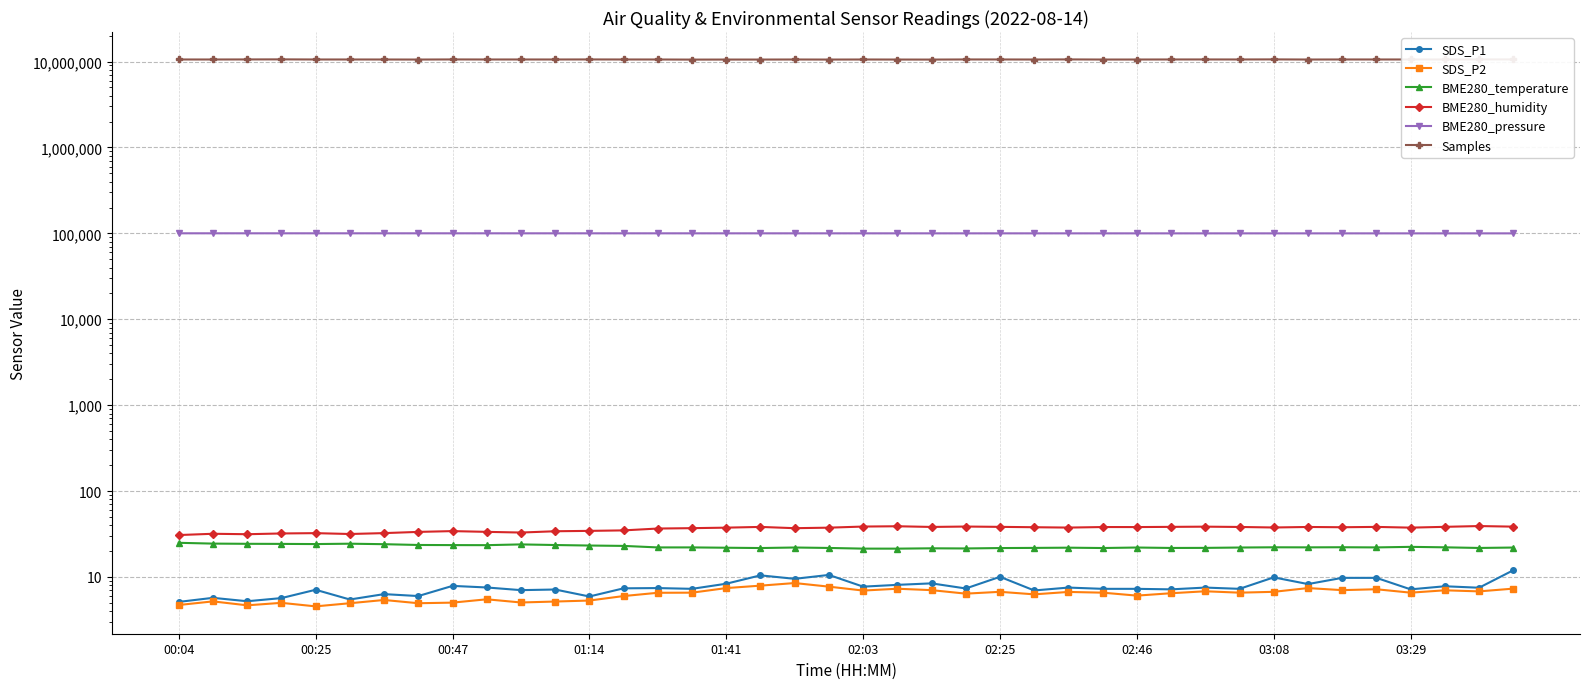

What are all the series names shown in the legend?

SDS_P1, SDS_P2, BME280_temperature, BME280_humidity, BME280_pressure, Samples